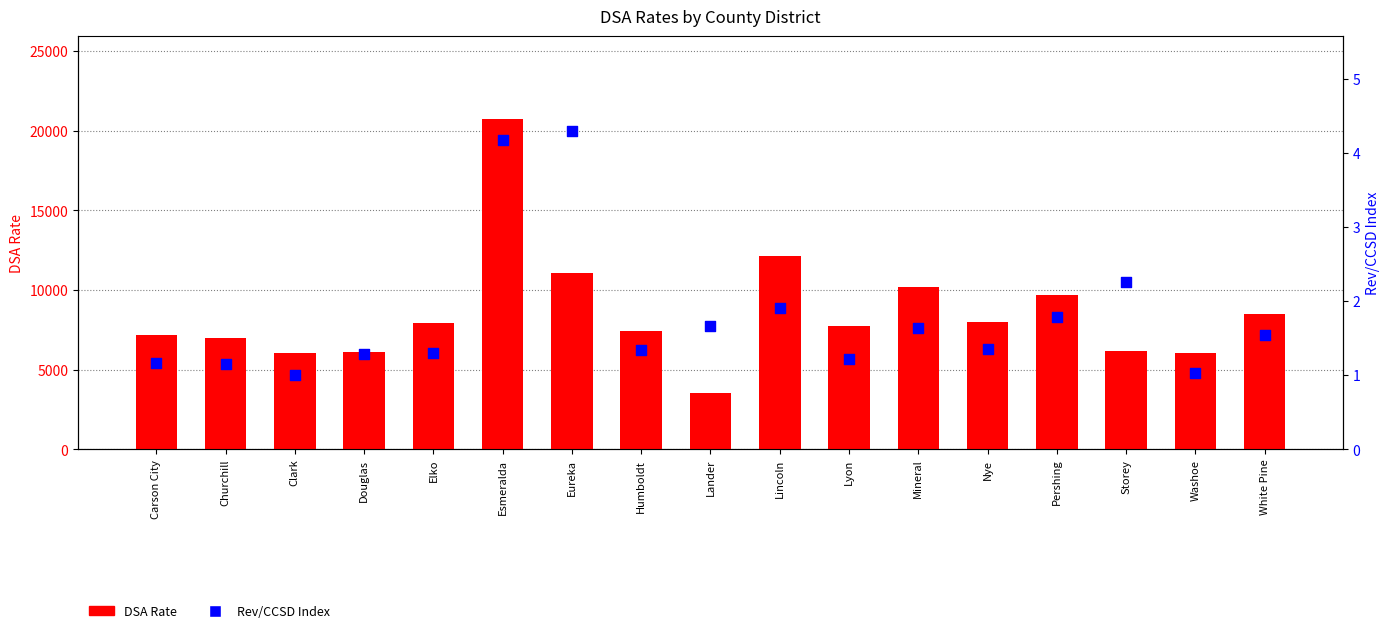

At which category is the sum across all series the highest?

Esmeralda